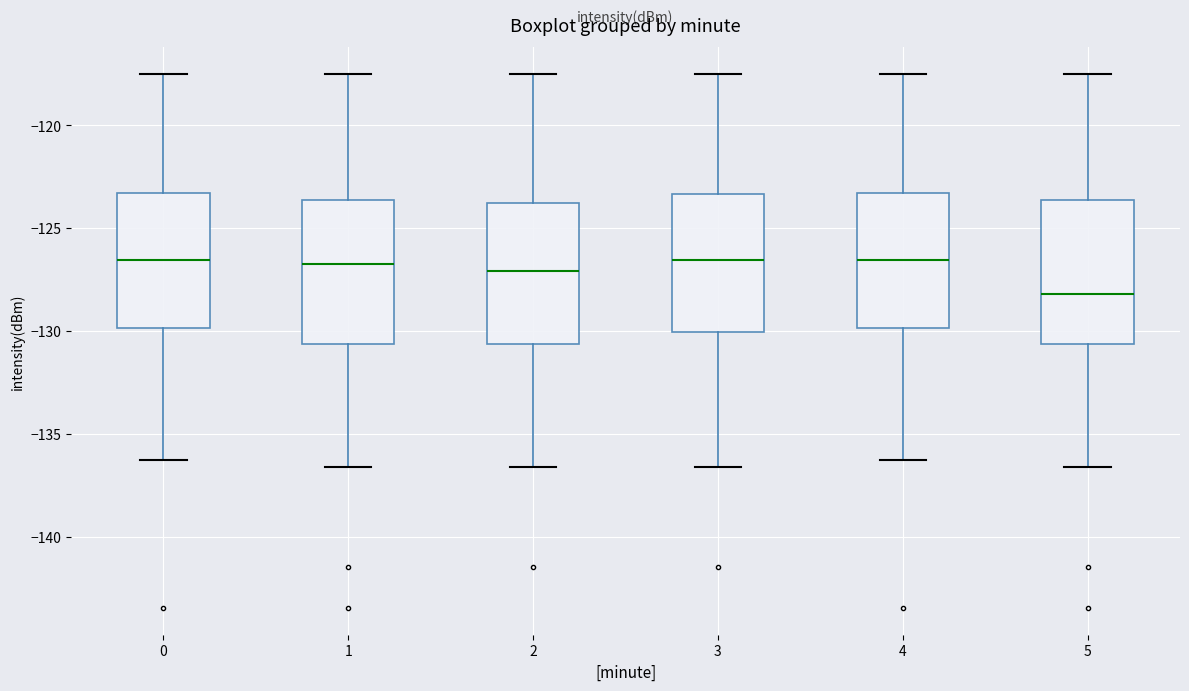

Reading left to right, read every box against the y-axis: the position of its median line, the range the box covers, and the ends of its whiskers. The values are not printed on the chart, so give them approximately, as read against the axis.

0: median -126.5, box -130.0 to -123.5, whiskers -136.5 to -117.5
1: median -127.0, box -130.5 to -123.5, whiskers -136.5 to -117.5
2: median -127.0, box -130.5 to -124.0, whiskers -136.5 to -117.5
3: median -126.5, box -130.0 to -123.5, whiskers -136.5 to -117.5
4: median -126.5, box -130.0 to -123.5, whiskers -136.5 to -117.5
5: median -128.0, box -130.5 to -123.5, whiskers -136.5 to -117.5